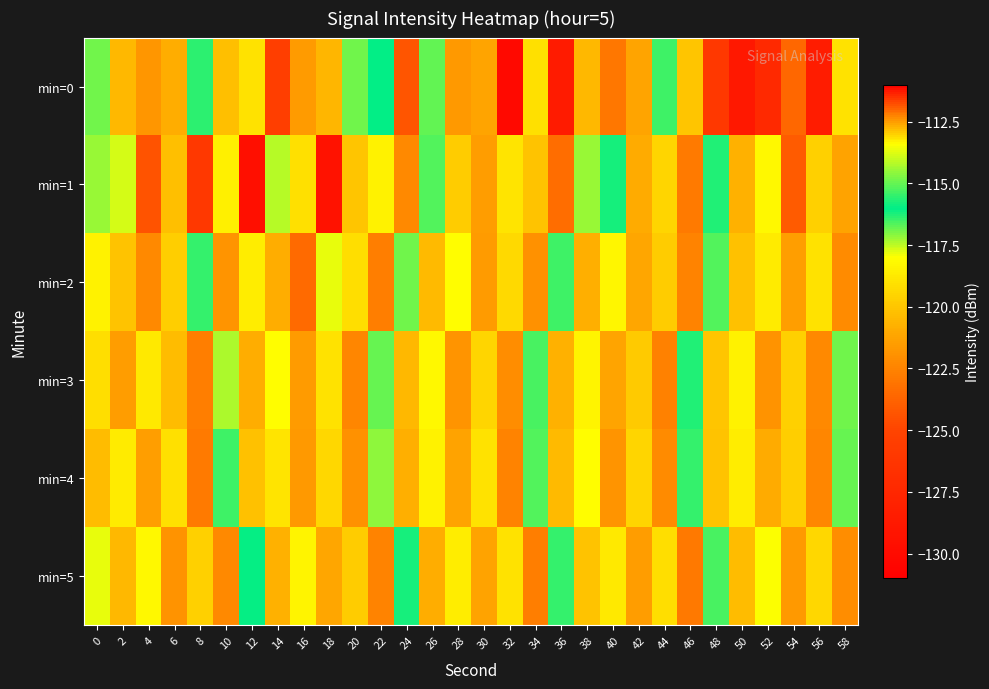

Which series has the widest spread of values?

min=1